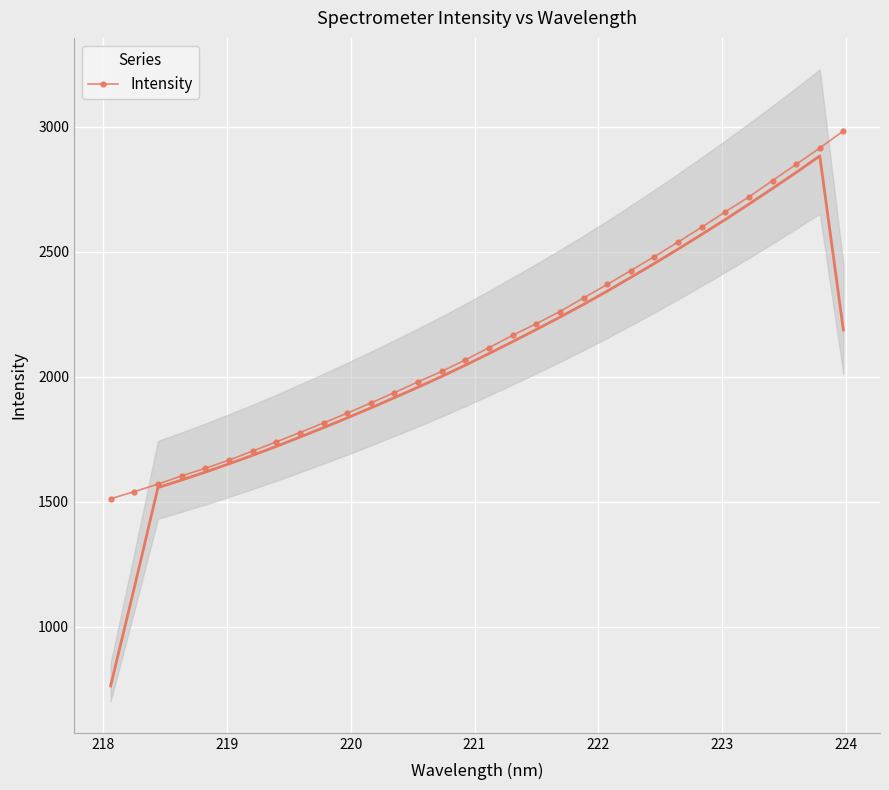

What is the minimum value for Intensity?

1512.1